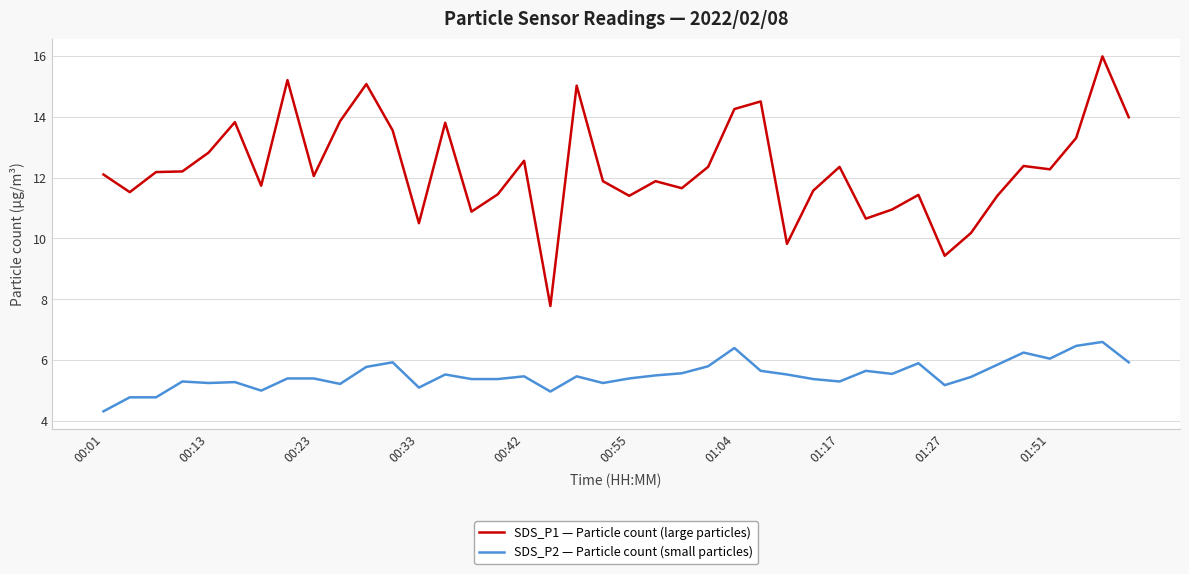

Which series has the widest spread of values?

SDS_P1 — Particle count (large particles)